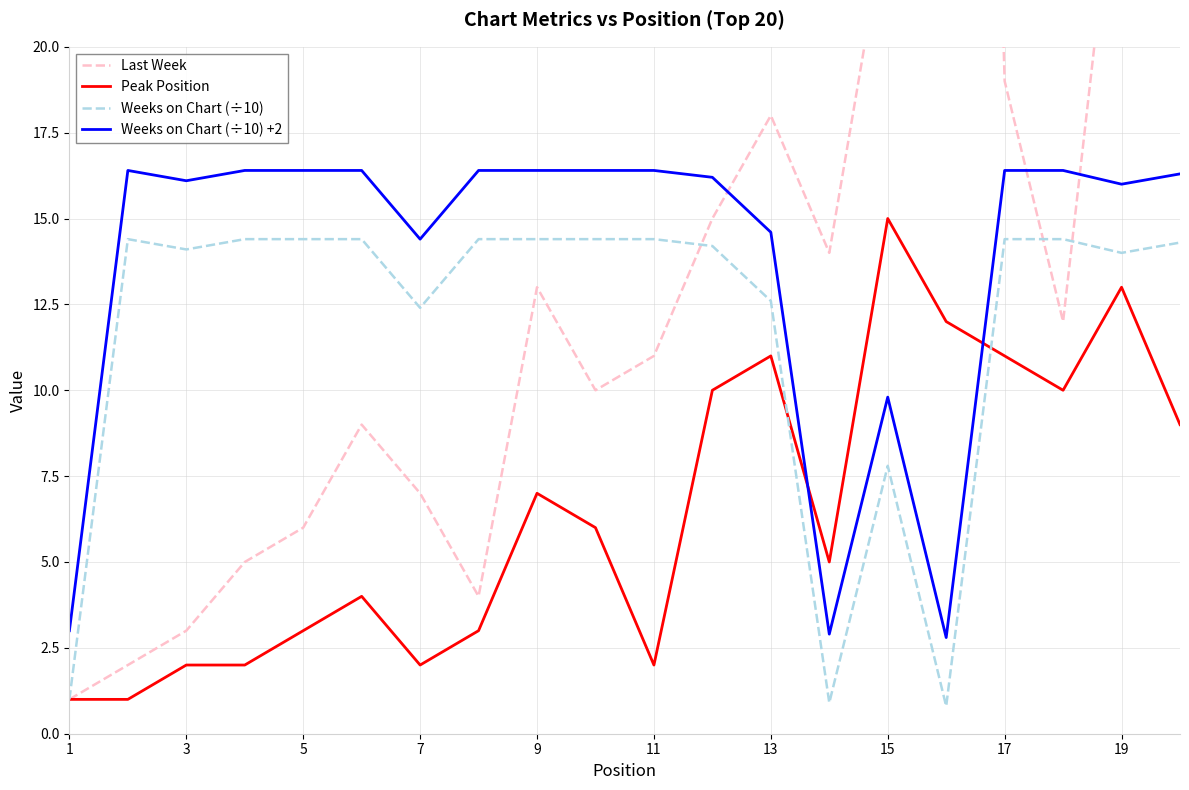

Which series has the largest total across all categories?

Last Week